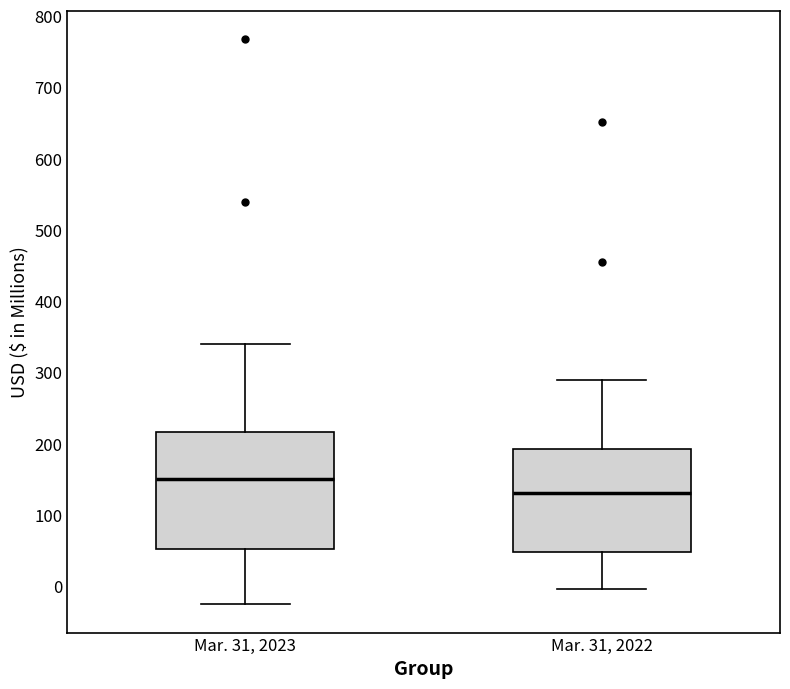

Where does the lower whisker of the box for Mar. 31, 2022 end on the y-axis? The values are not printed on the chart, so give them approximately, as read against the axis.

0